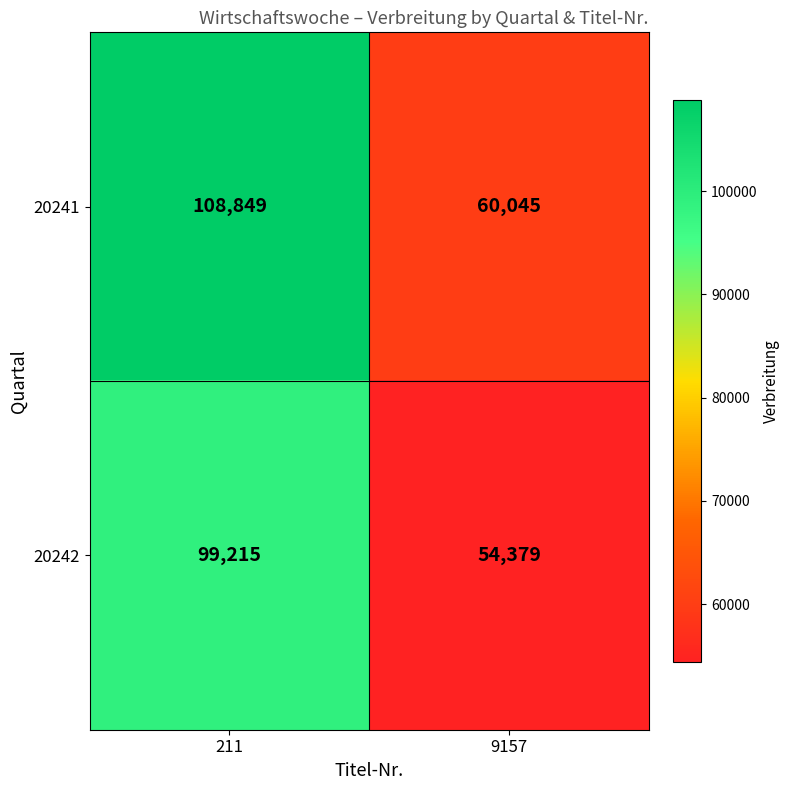

What is the approximate value of 20241 at 9157?

60045